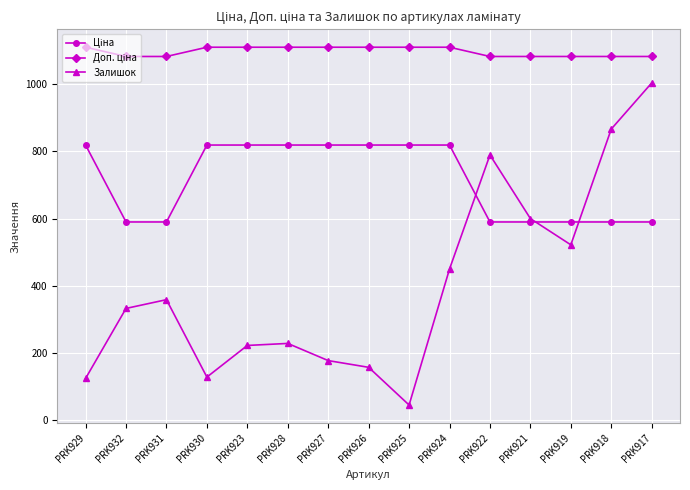

What is the approximate value of Залишок at PRK926?

158.0